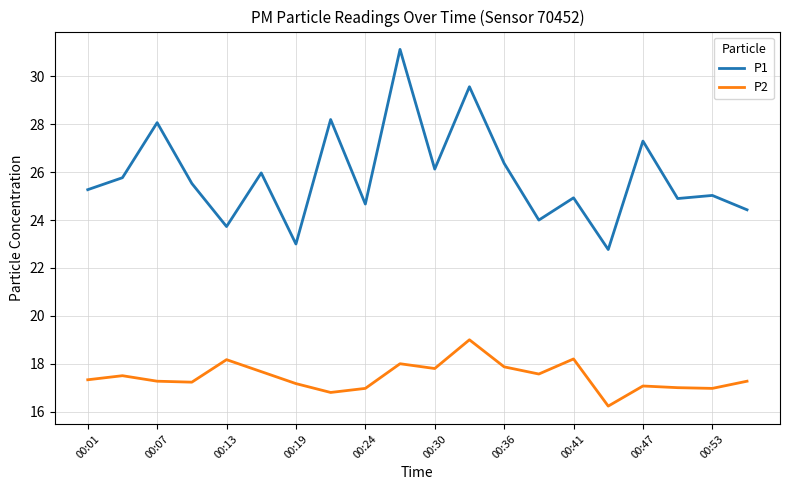

Which series has the largest total across all categories?

P1